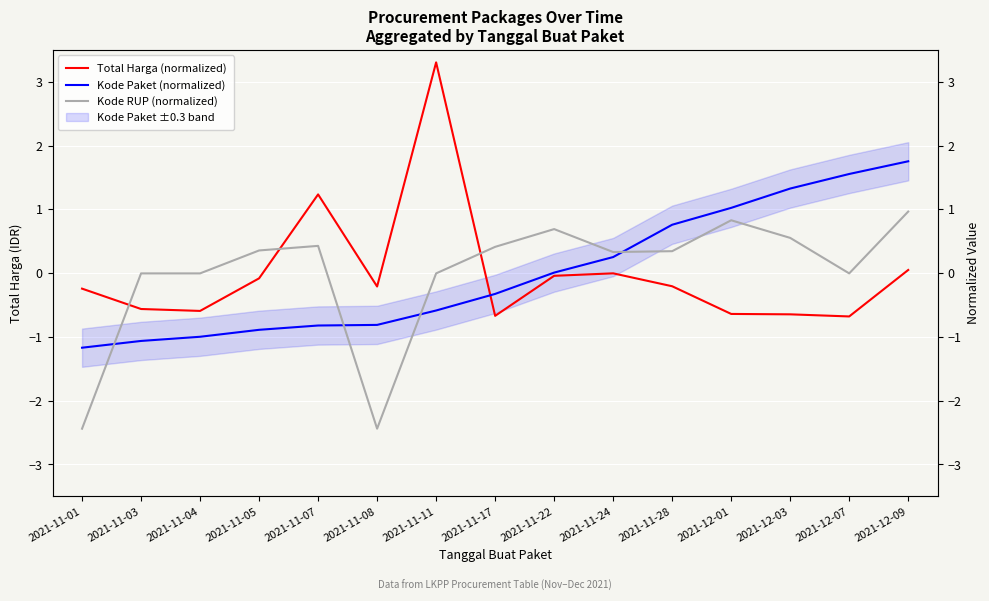

The Kode Paket (normalized) series shows 0.5 at 2021-12-03. True or false?

False